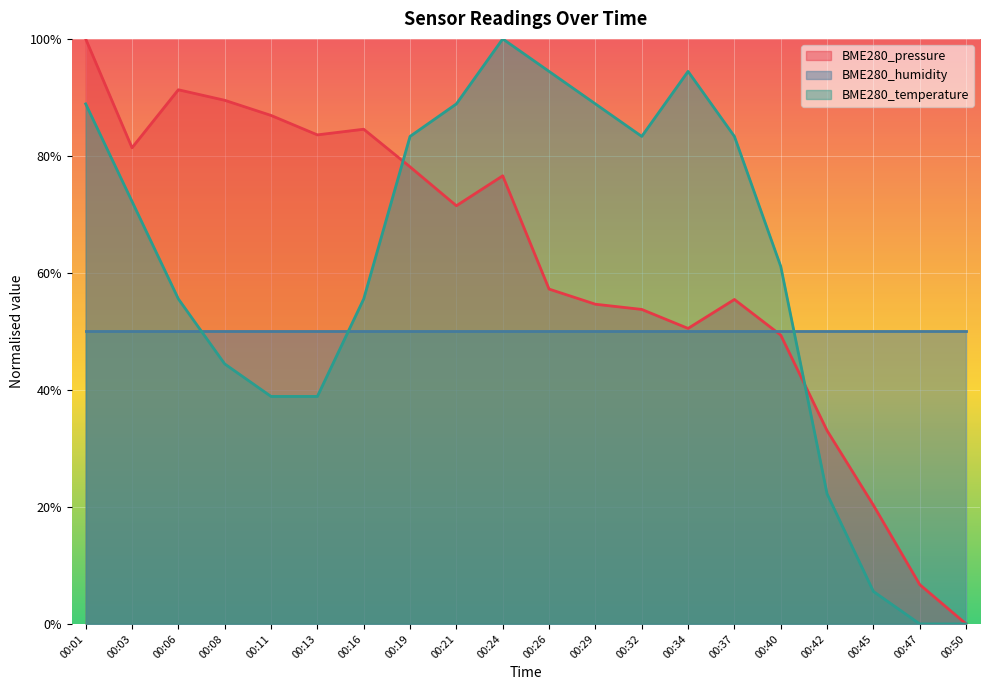

The BME280_pressure series shows 1.0 at 00:01. True or false?

True